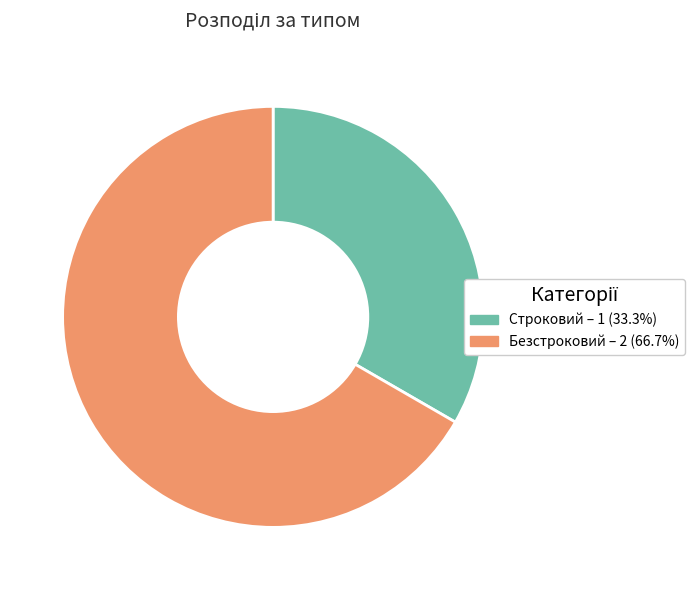

Approximately how many times larger is the value at Строковий compared to Безстроковий?

0.5